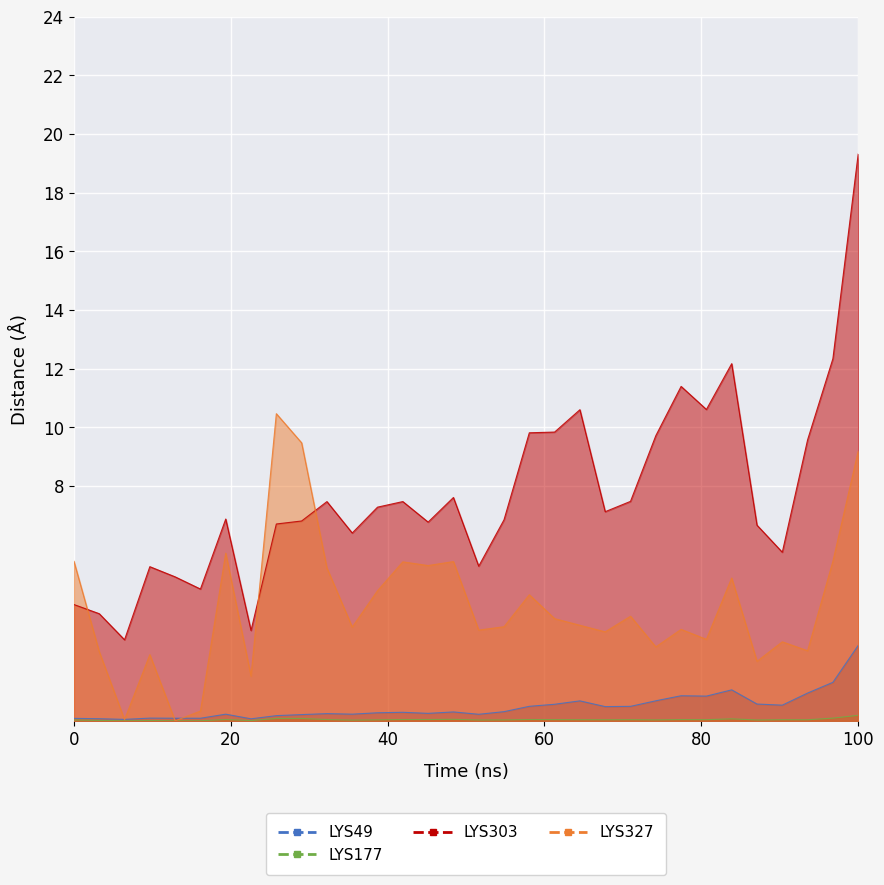

How many interior local peaks does the LYS49 series have?

8